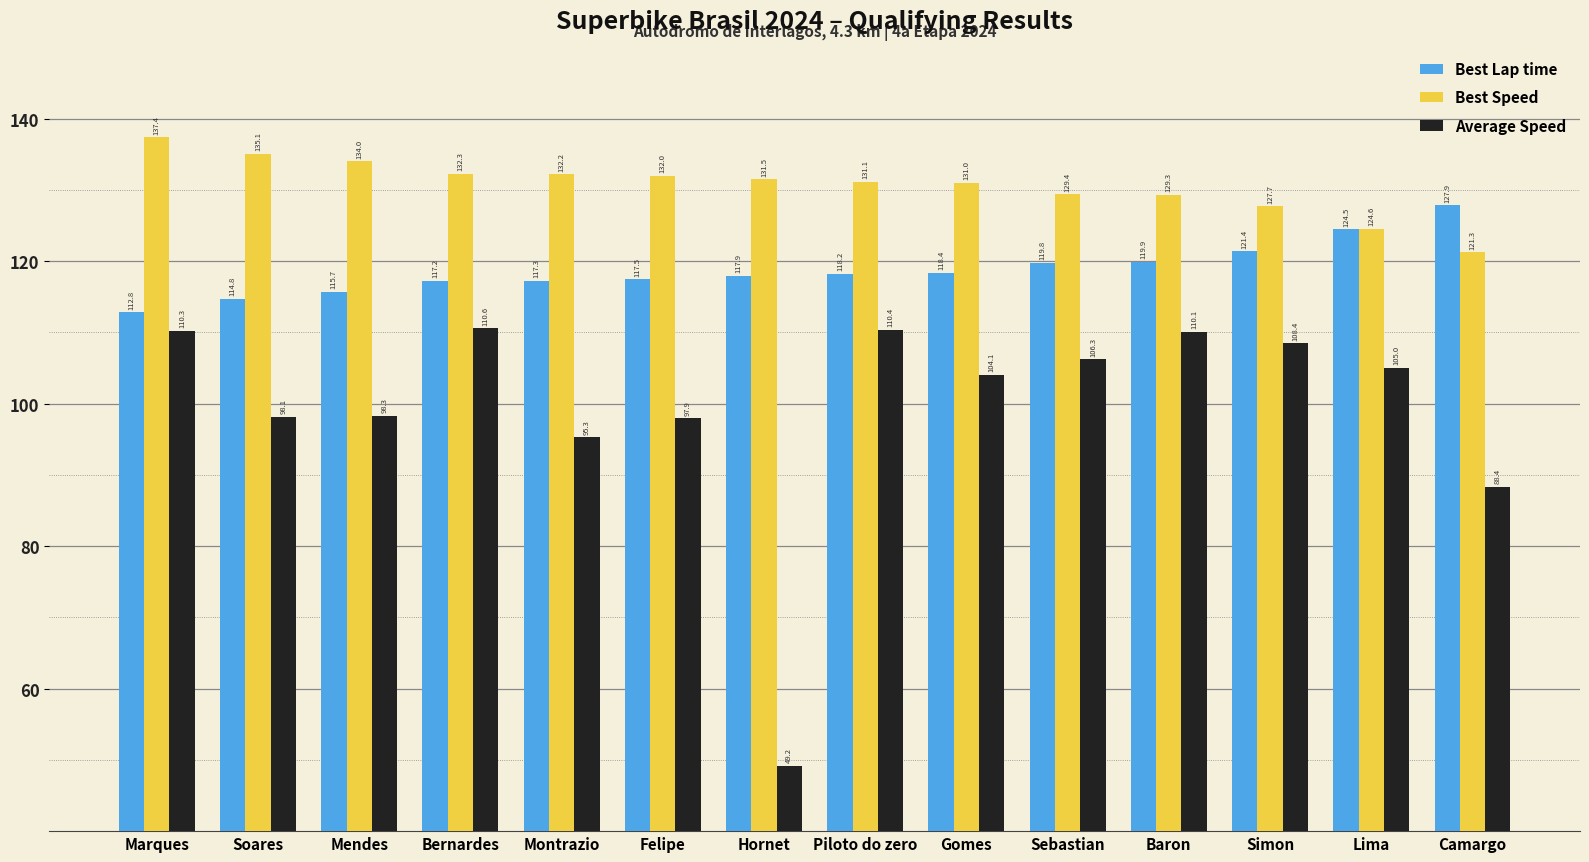

Which series has the widest spread of values?

Average Speed